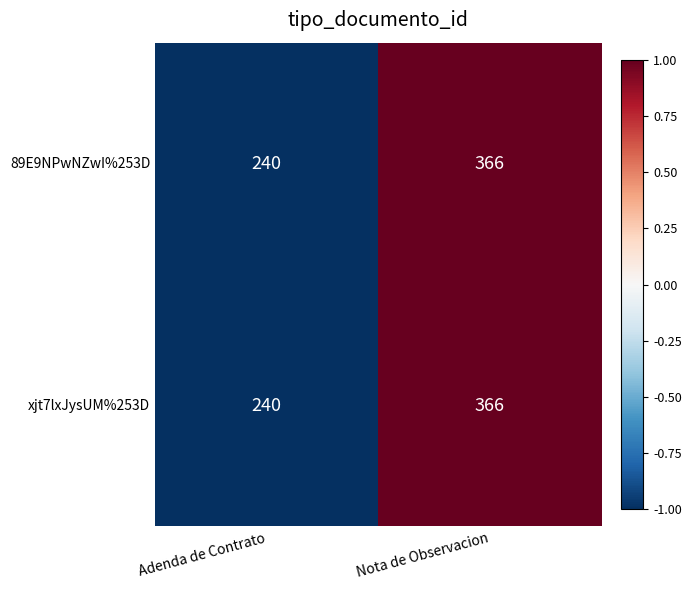

List the labels in order of 89E9NPwNZwI%253D value, smallest first.

Adenda de Contrato, Nota de Observacion